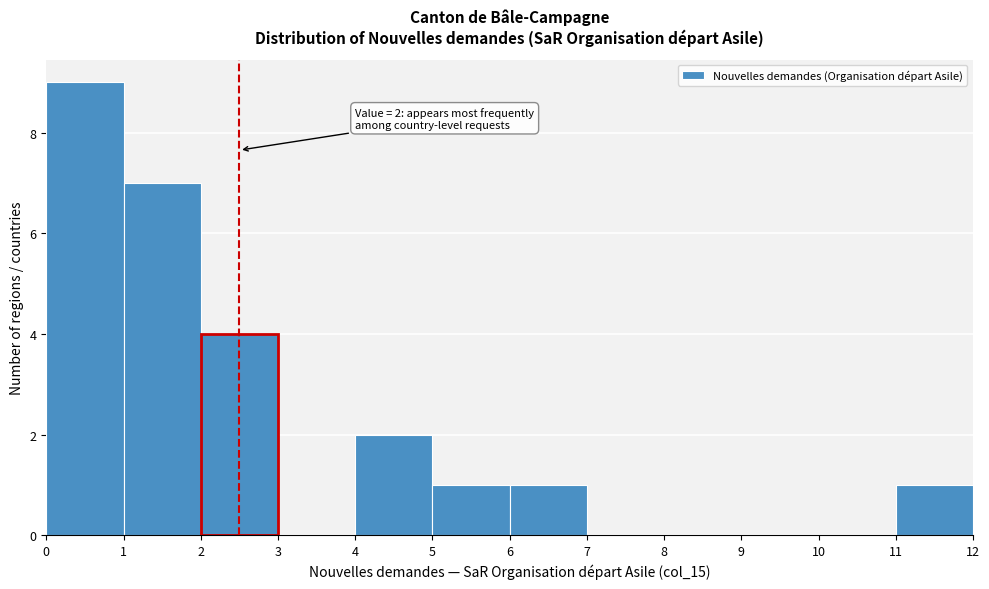

Over which range of the x-axis is the bar tallest?

0 to 1